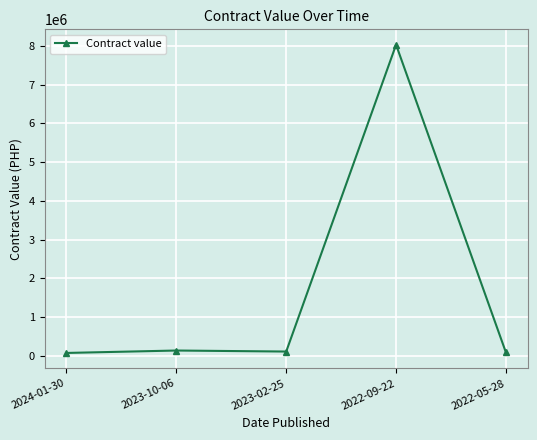

What is the label of the 3rd point from the left?

2023-02-25